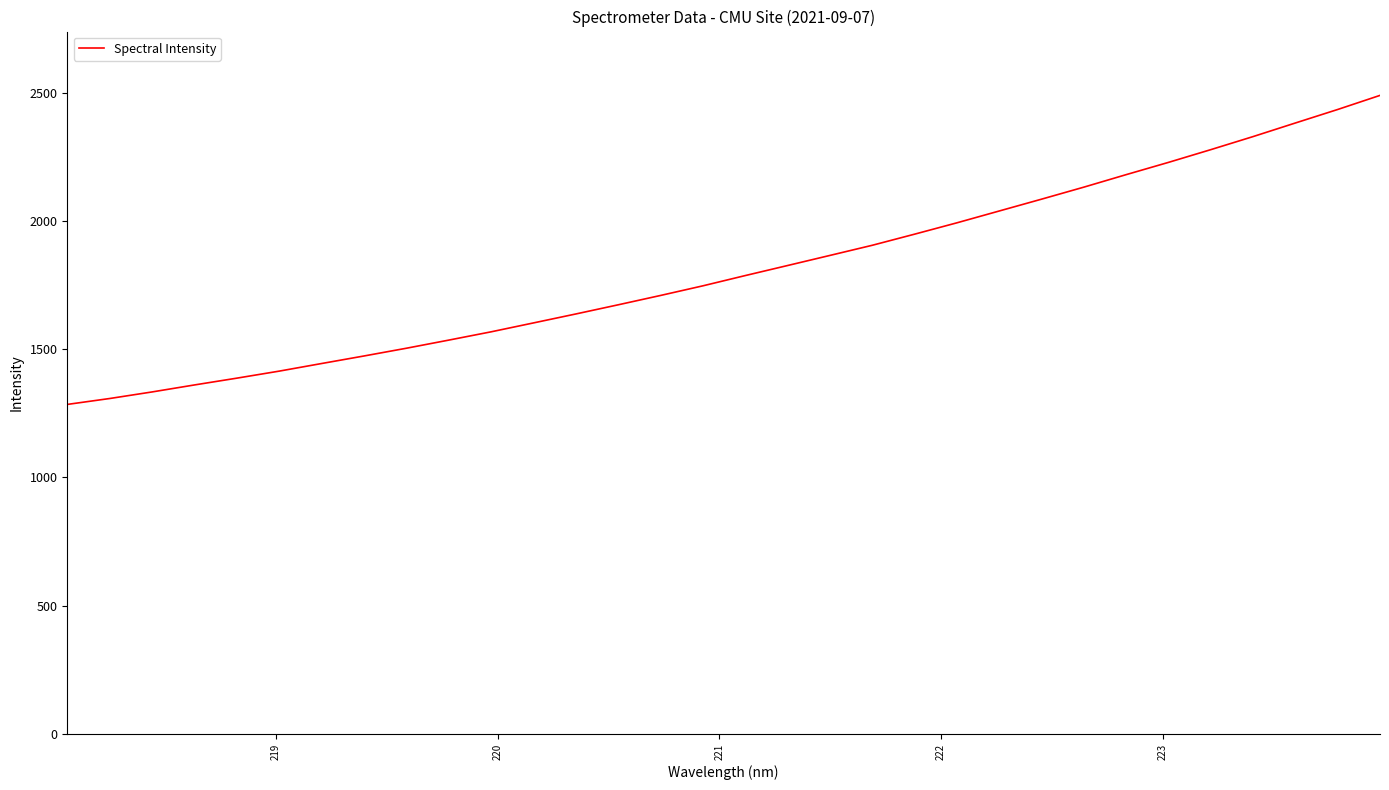

What is the maximum value shown in the chart?

2489.6